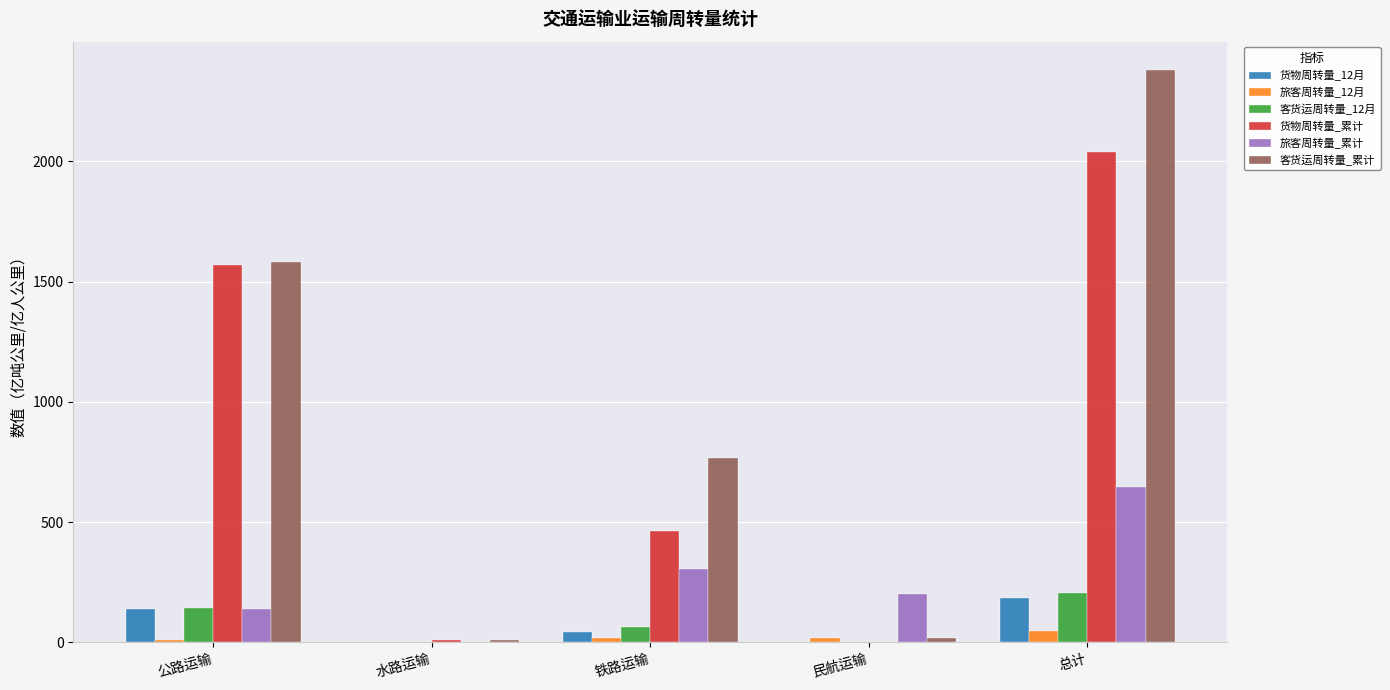

Where does the 货物周转量_12月 series first go above 43?

公路运输